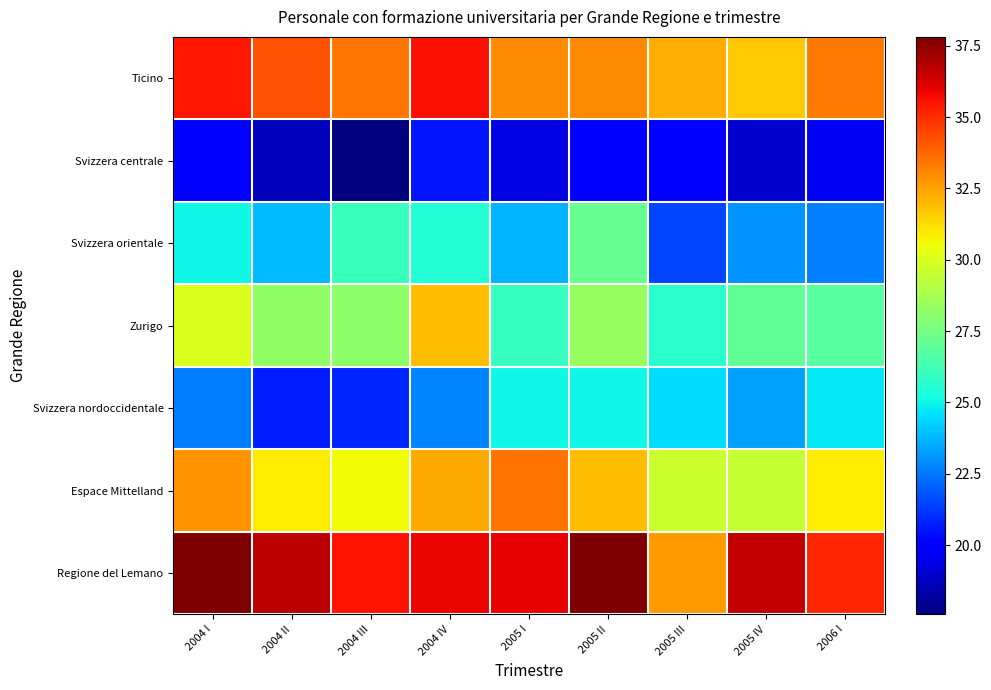

At which category does the chart reach its peak across all series?

2005 II